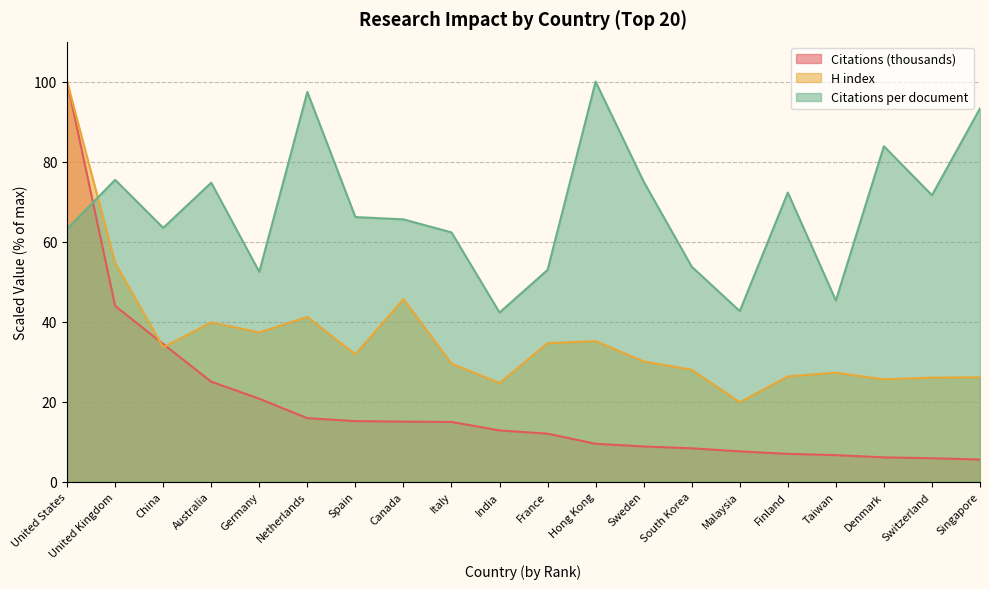

What is the value of the Citations per document point at the 11th from the left?

52.9